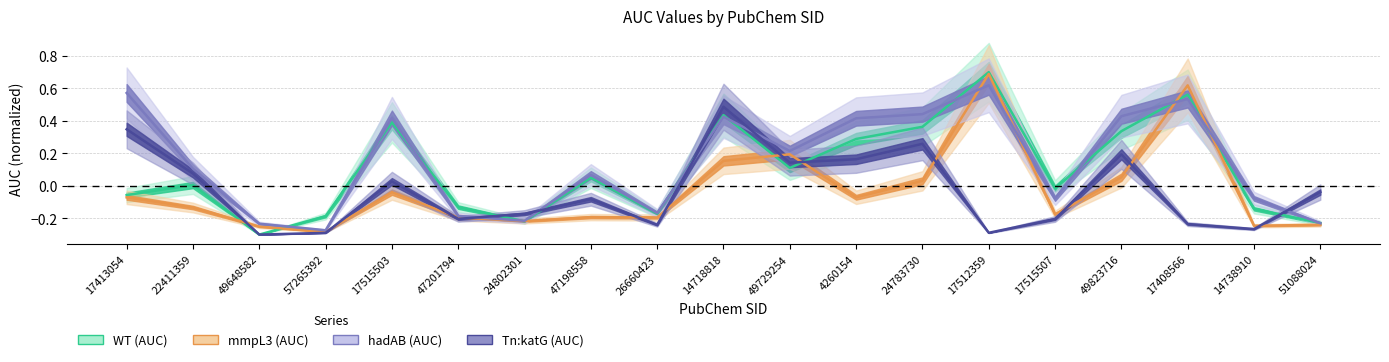

At 17408566, list the series in order from largest to smallest.

mmpL3 (AUC), WT (AUC), hadAB (AUC), Tn:katG (AUC)